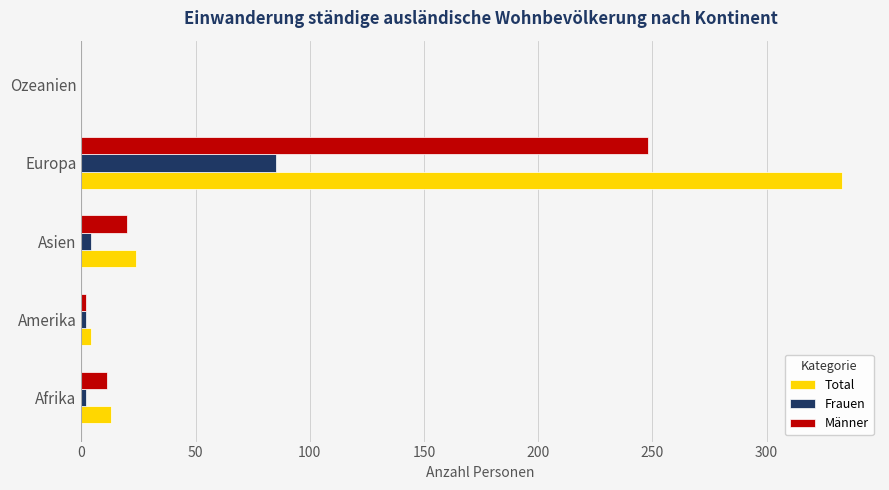

What is the total value across all series at Europa?

666